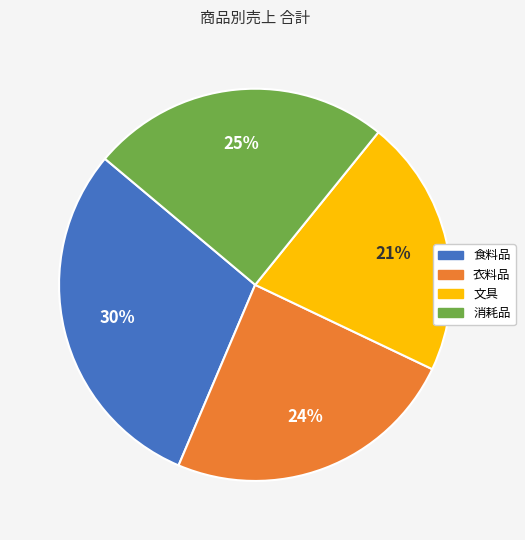

To the nearest percent, what is the combined percentage of 文具 and 食料品?

51%